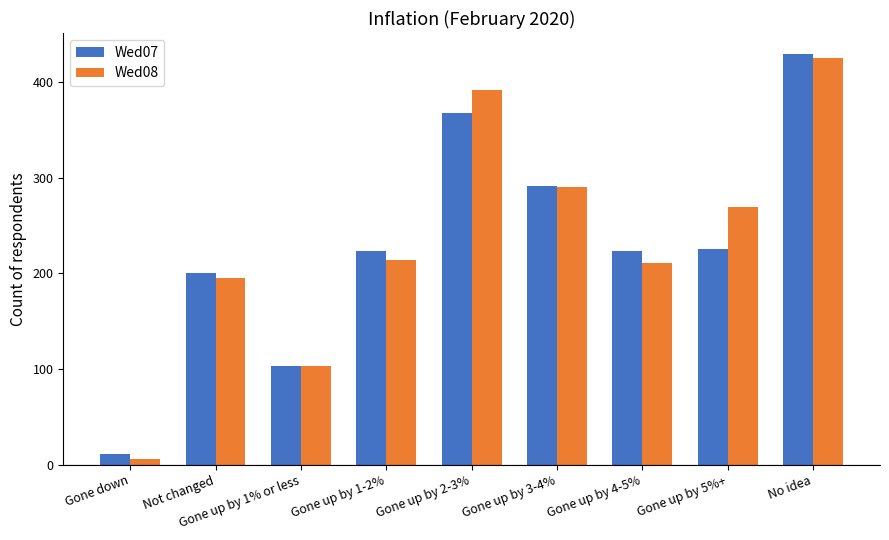

Between Gone up by 2-3% and Gone up by 5%+, which series saw the biggest shift?

Wed07